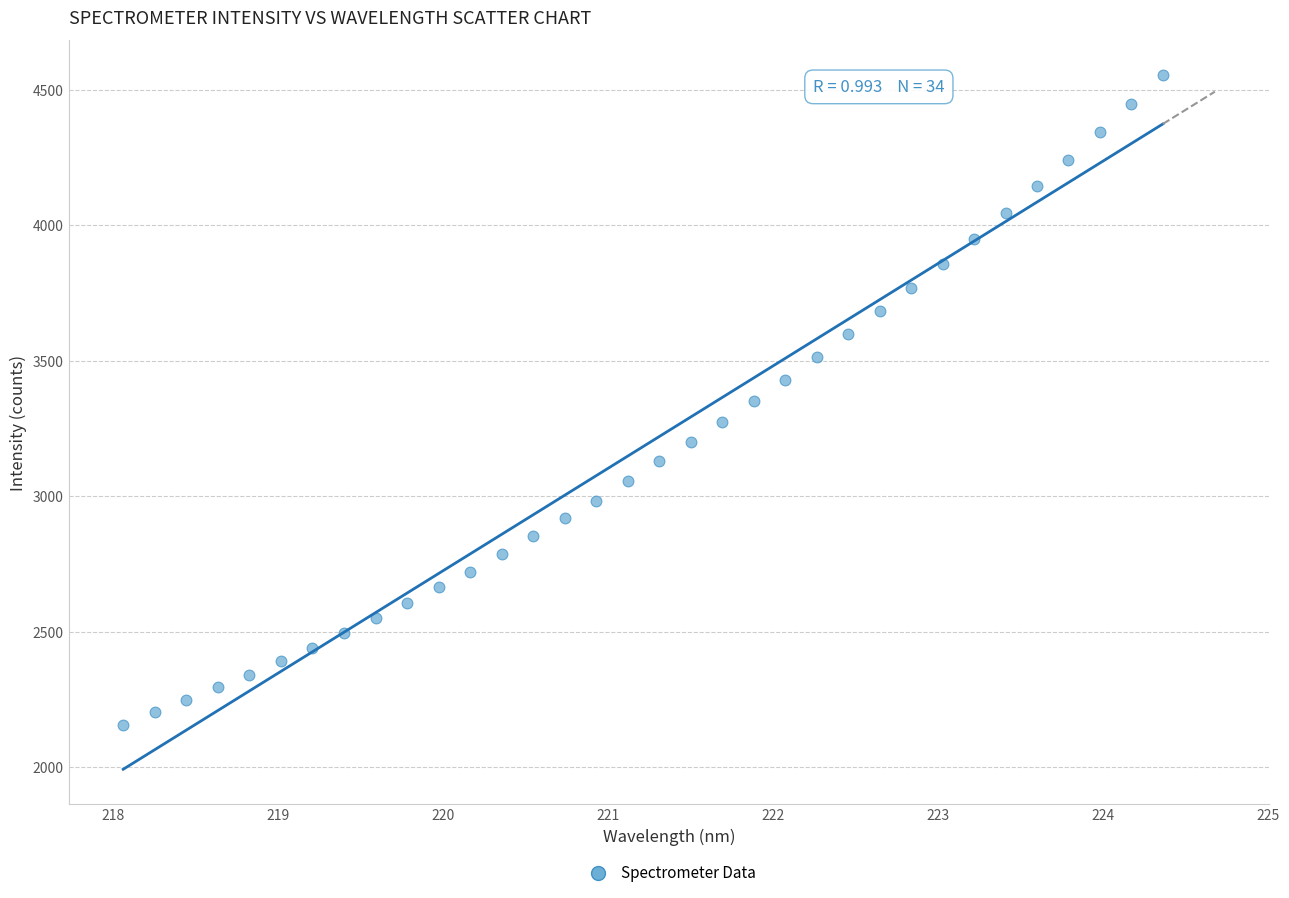

What is the range of Y values (max minus min)?

2397.0